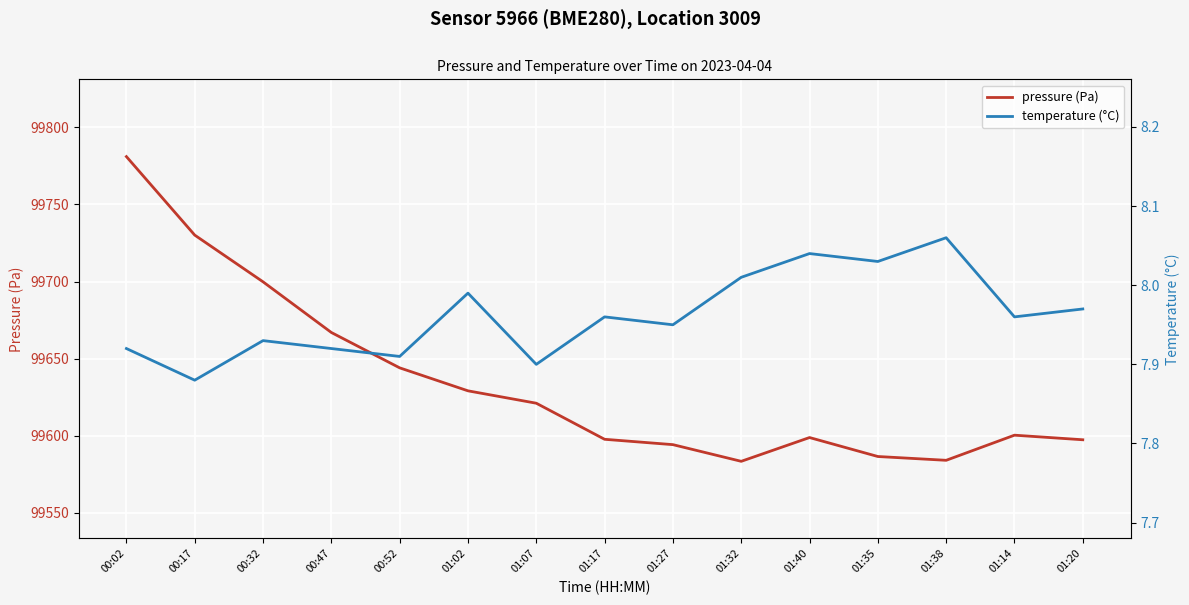

Which series has the largest total across all categories?

pressure (Pa)